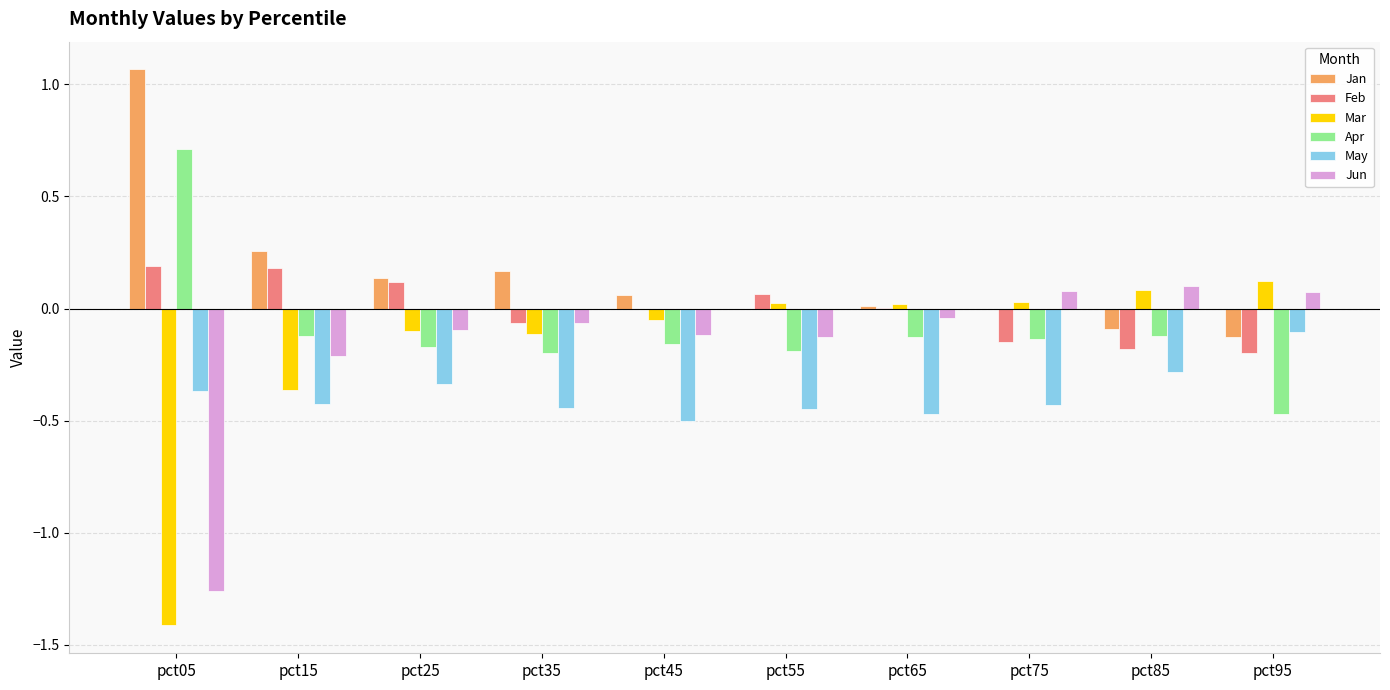

How many groups of bars are there?

10